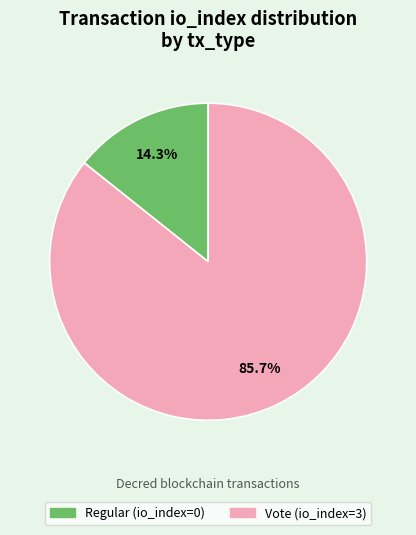

What portion of the pie excludes Regular?

85.7%